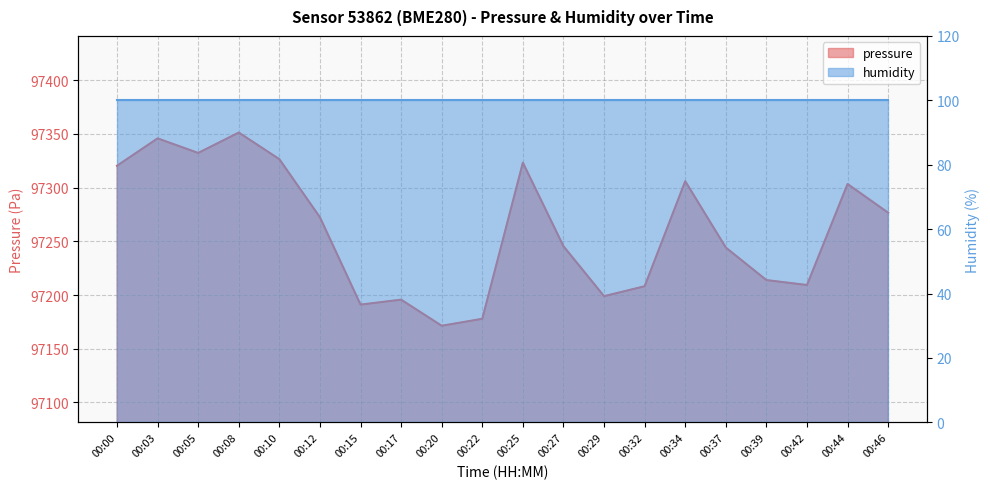

True or false: the data shows 169906.1 at 00:32.

False